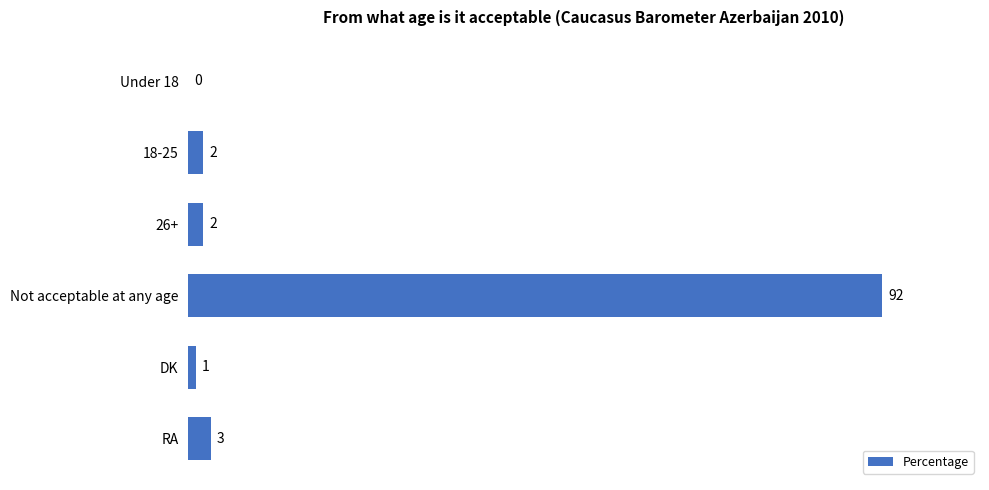

Are the bars horizontal?

Yes